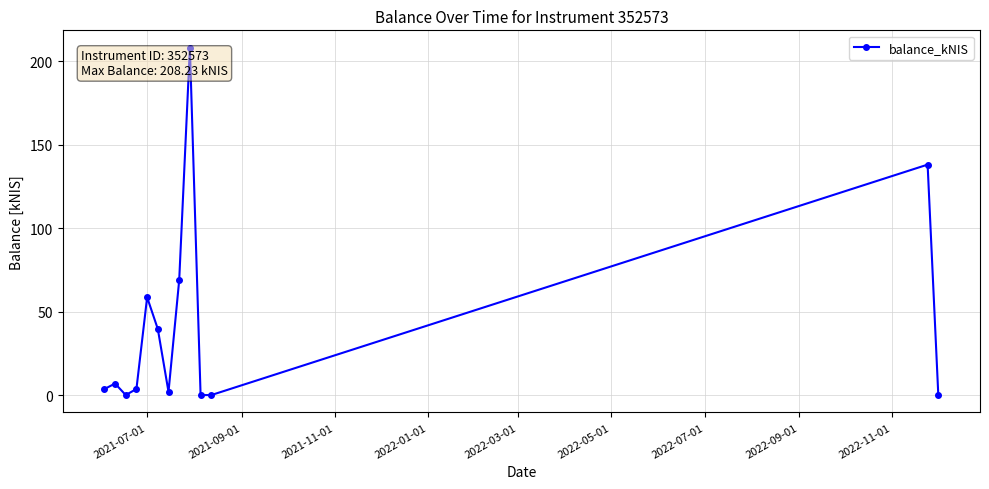

True or false: the data has more than 0 interior local peaks.

True